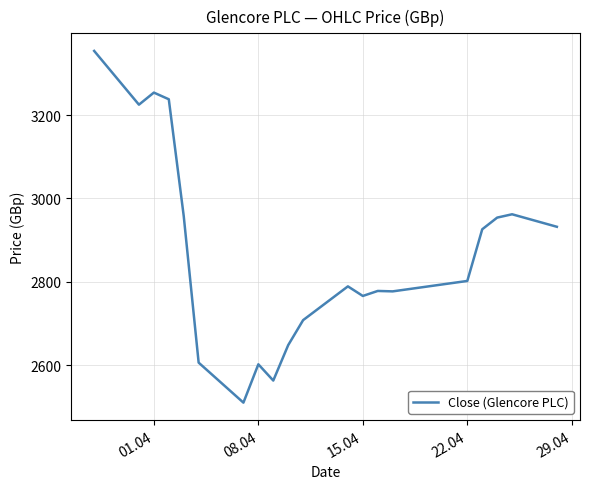

What is the minimum value shown in the chart?

2510